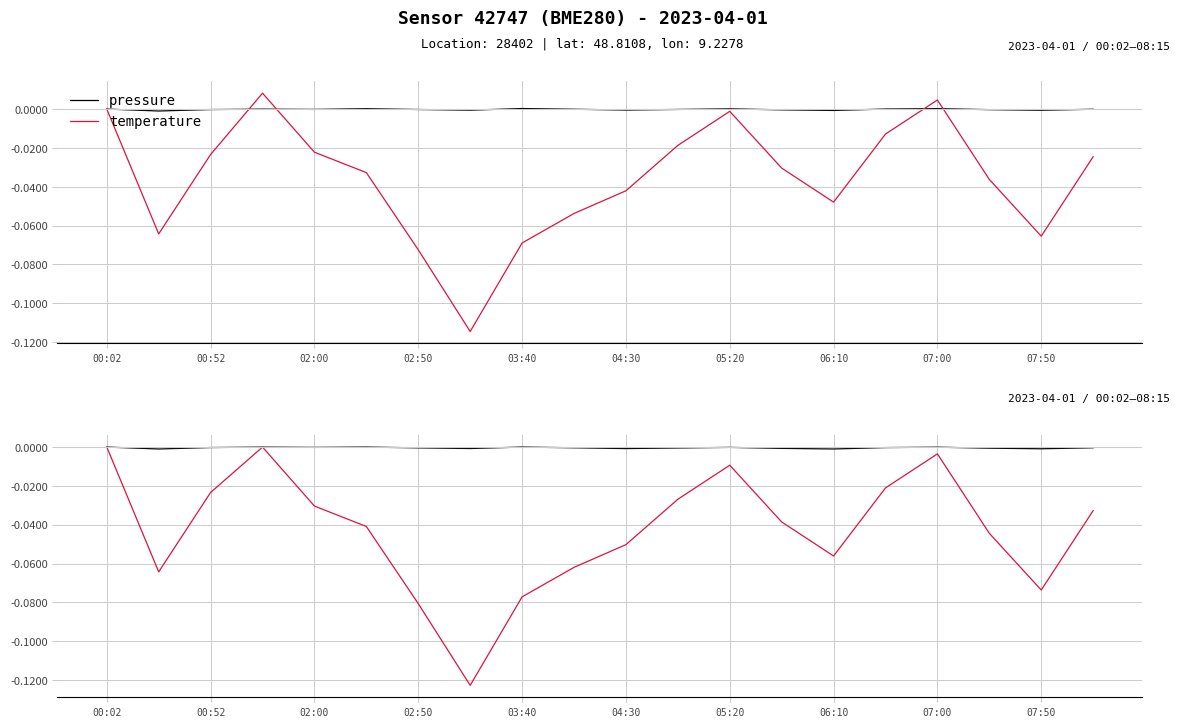

How many distinct data groups are displayed?

2